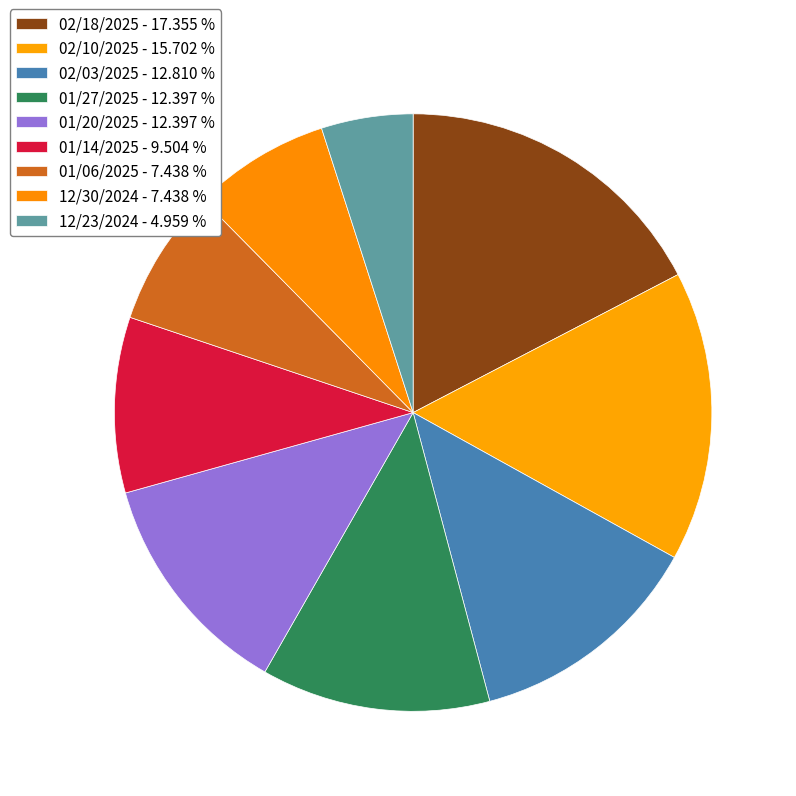

Is it true that 02/10/2025 is 16% of the pie?

True